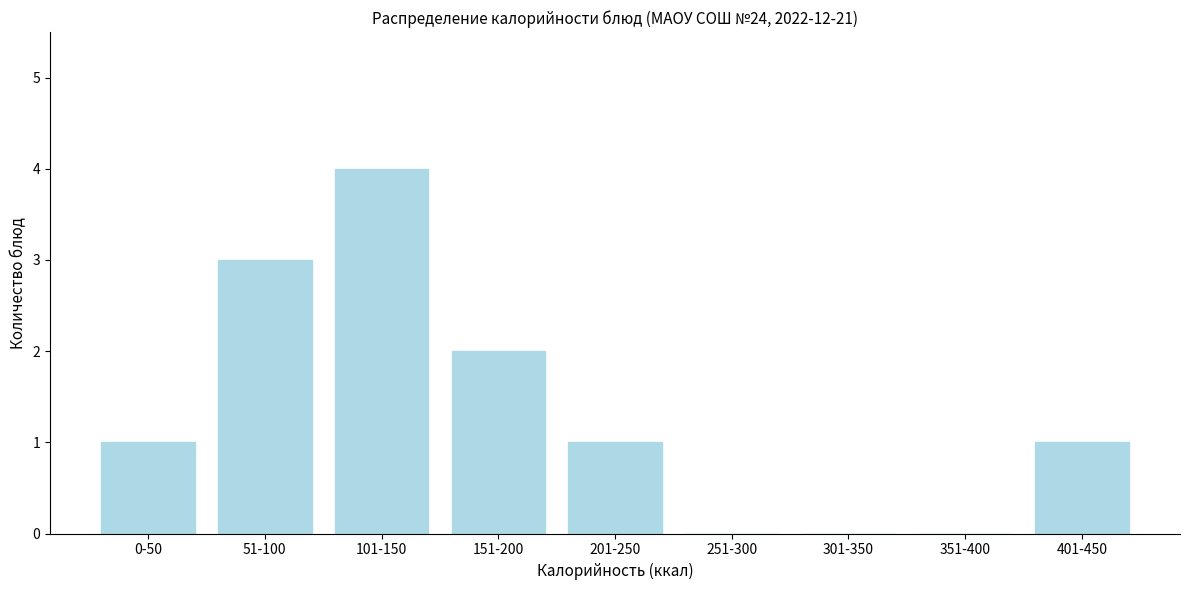

Reading left to right, transcribe all the data shown in this chart.

0-50=1	51-100=3	101-150=4	151-200=2	201-250=1	251-300=0	301-350=0	351-400=0	401-450=1